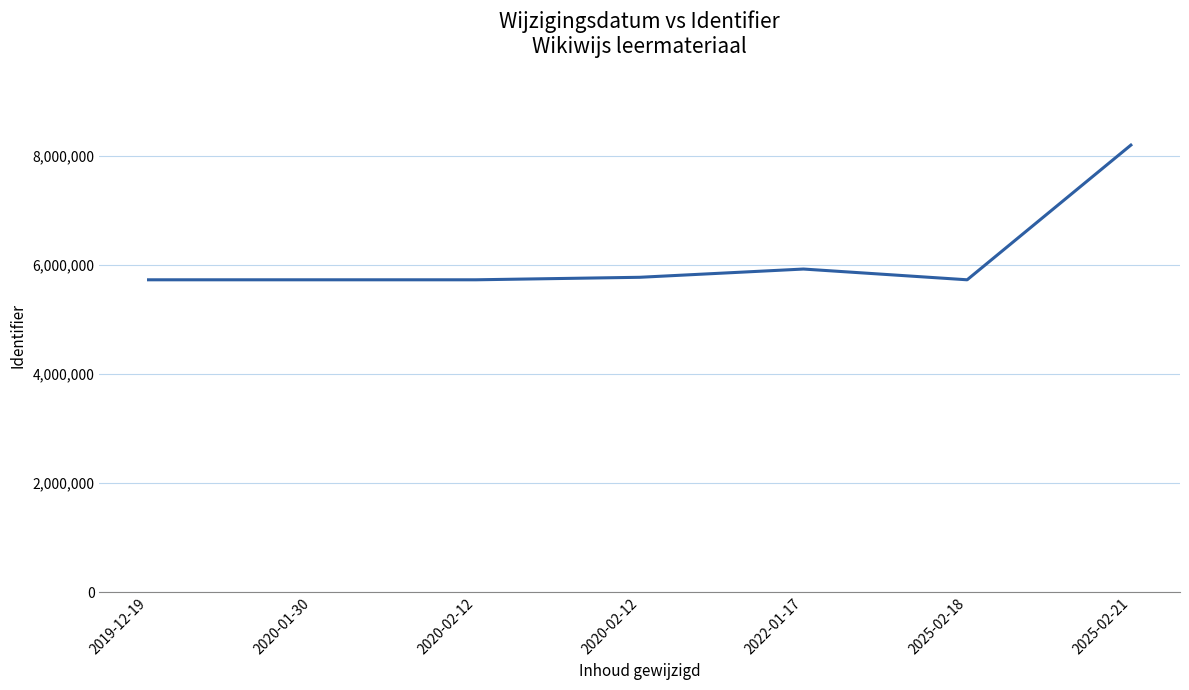

True or false: the data shows 5769733 at 2020-02-12.

True